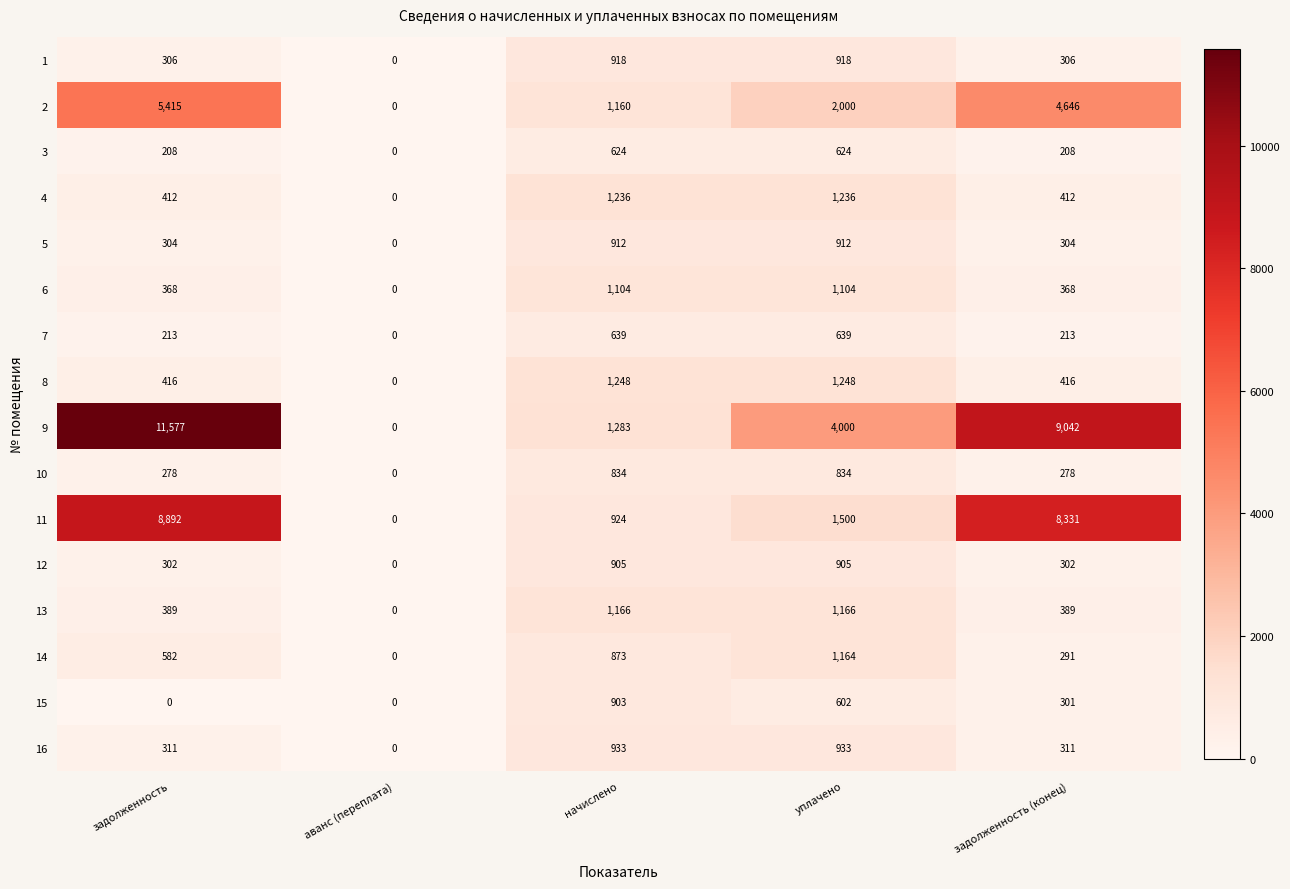

What is the sum of all 2 values?

13221